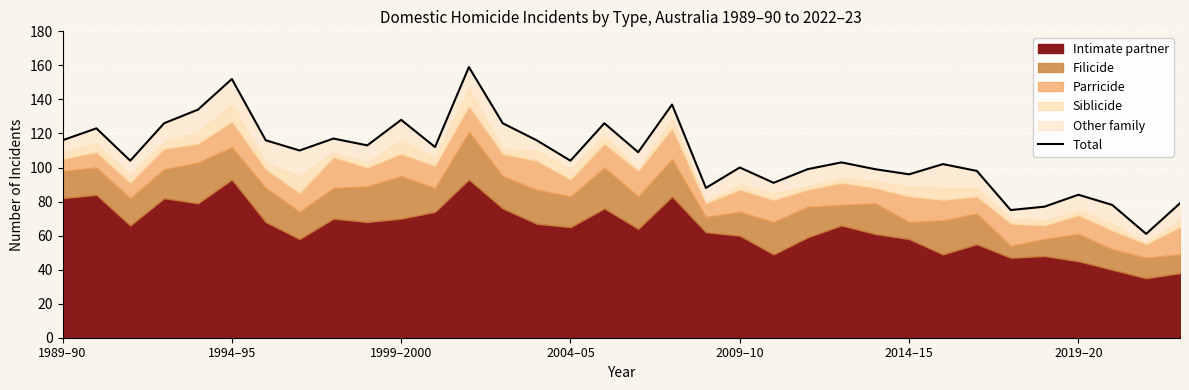

True or false: the data shows 113 at 9.

True